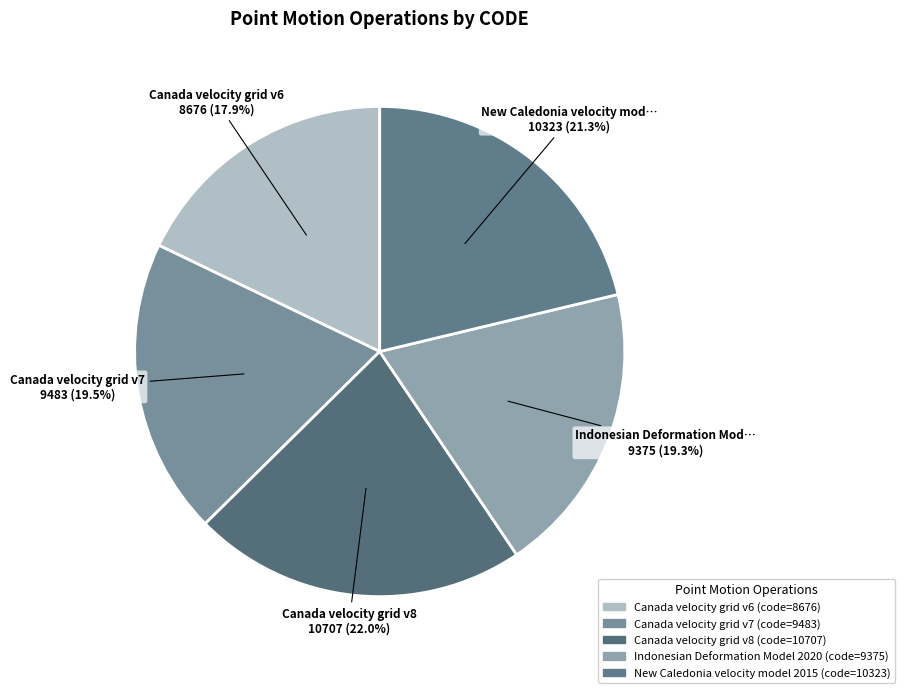

The Canada velocity grid v7 slice represents 9% of the pie. True or false?

False